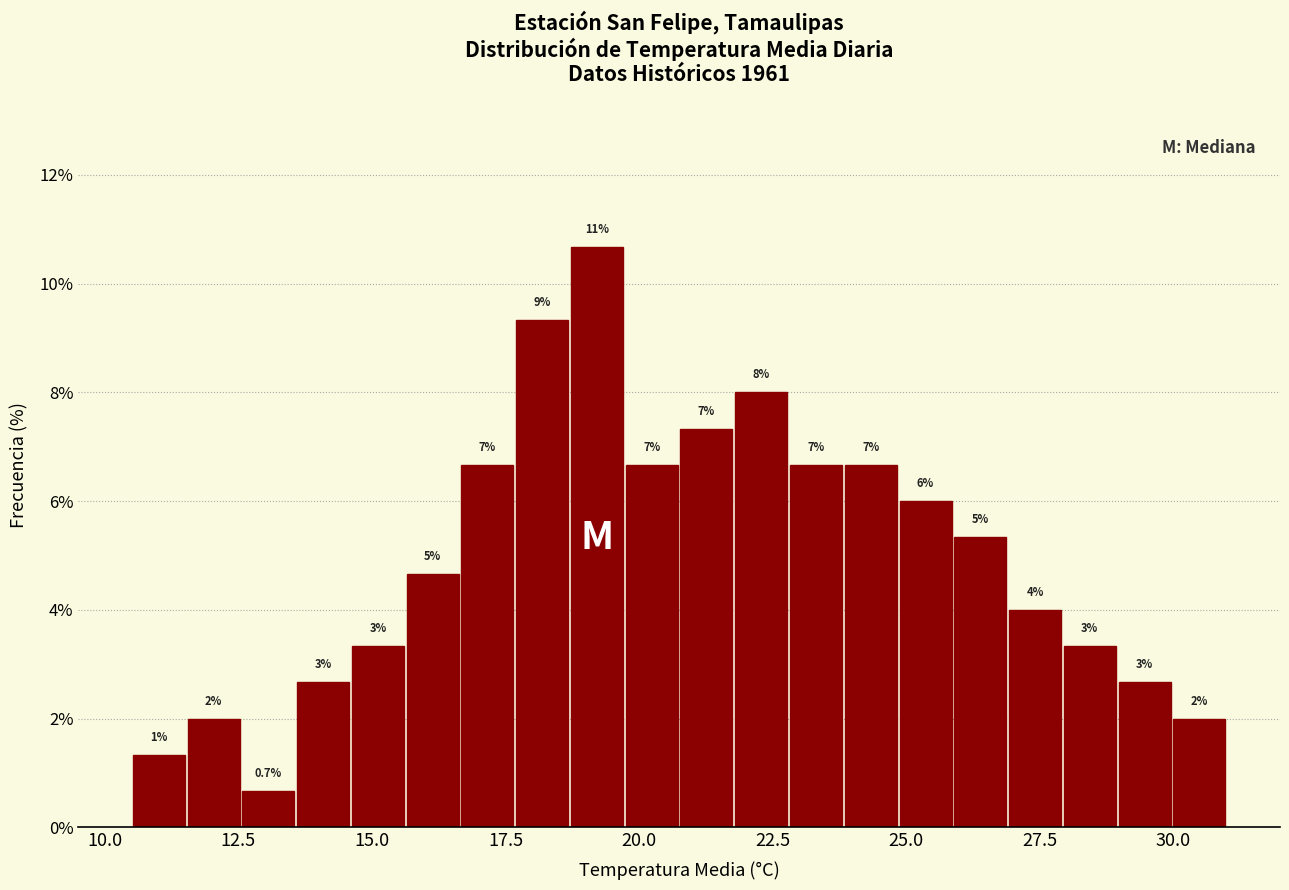

Around what value on the x-axis is the tallest bar? Give the approximate position of its centre, as read against the axis.

19.0